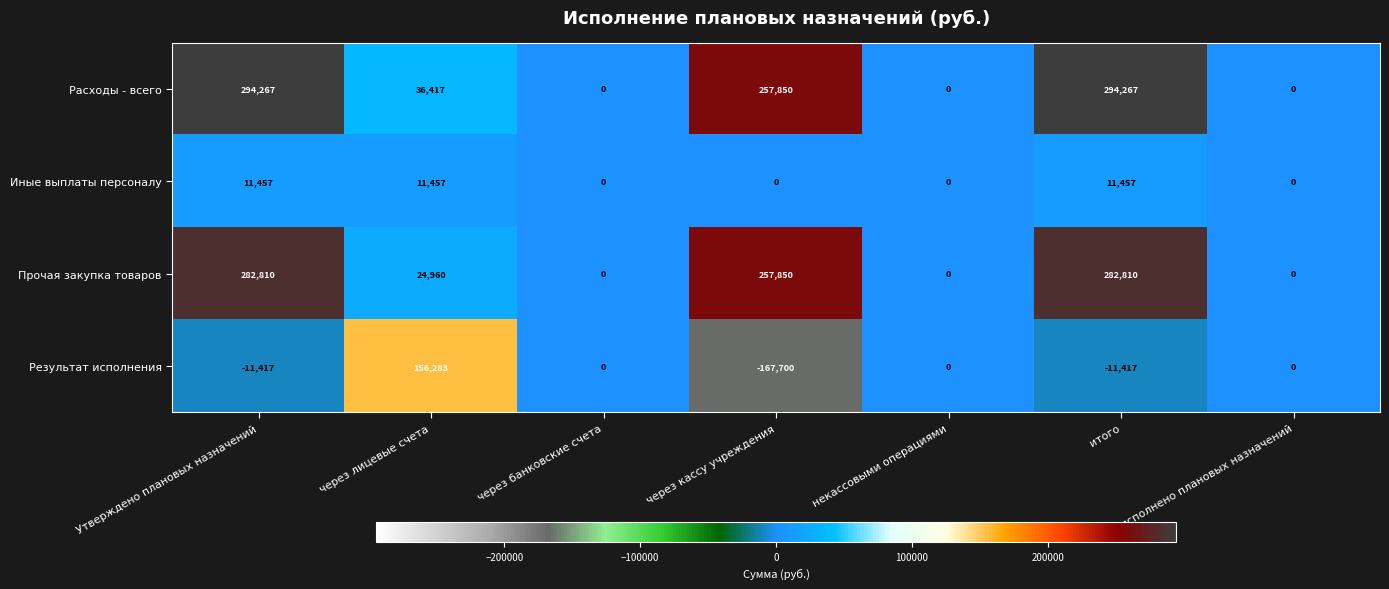

What is the total value across all series at итого?

577117